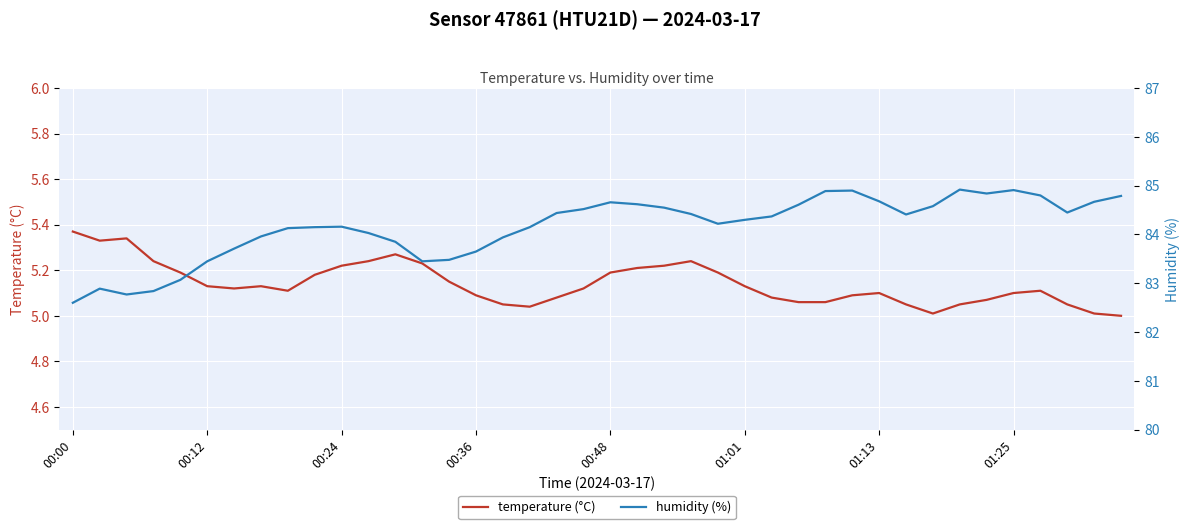

What is the value of the temperature (°C) point at the 21st from the left?

5.2